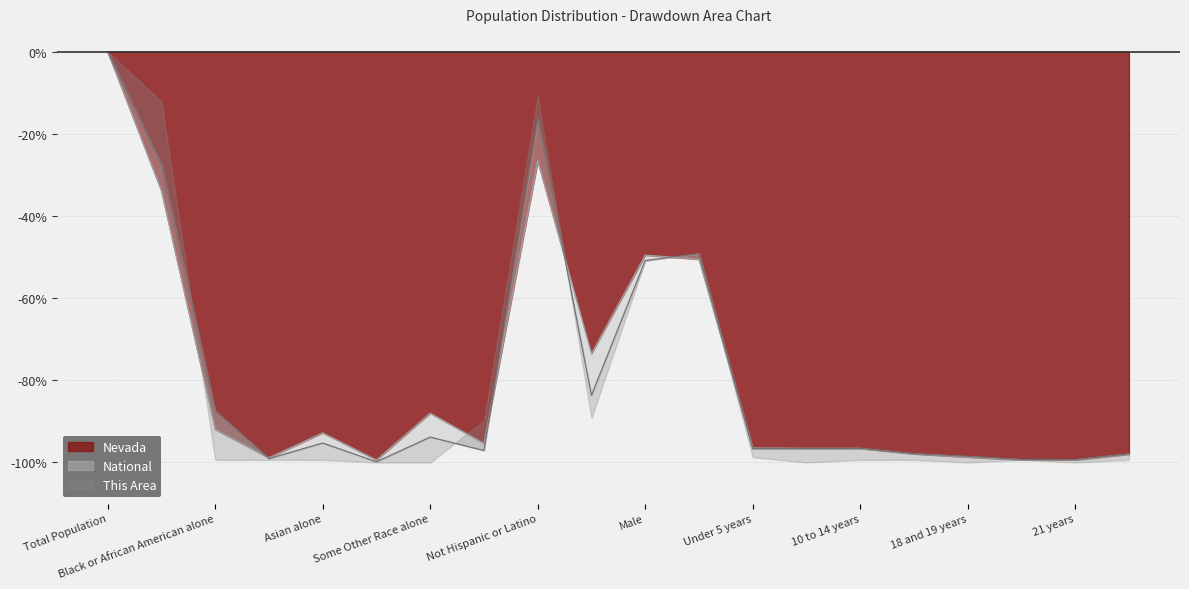

What is the approximate value of This Area at 20 years?

-99.3